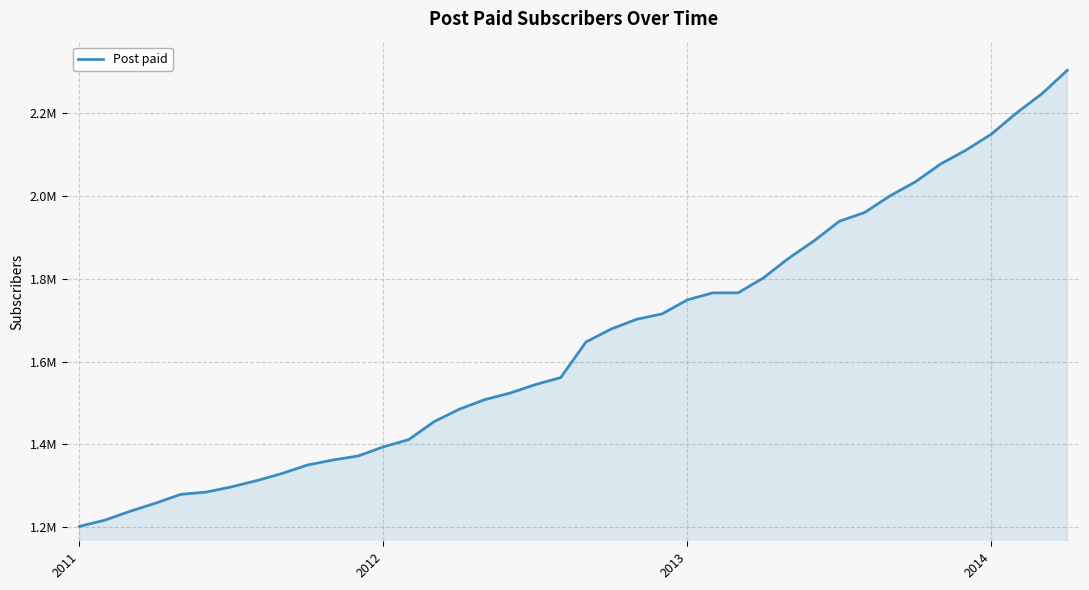

List the labels in order of value, largest first.

39, 38, 37, 36, 35, 34, 33, 32, 31, 30, 29, 28, 27, 25, 26, 24, 23, 22, 21, 20, 19, 18, 17, 16, 15, 14, 13, 12, 11, 10, 9, 8, 7, 6, 5, 4, 2014, 2013, 2012, 2011